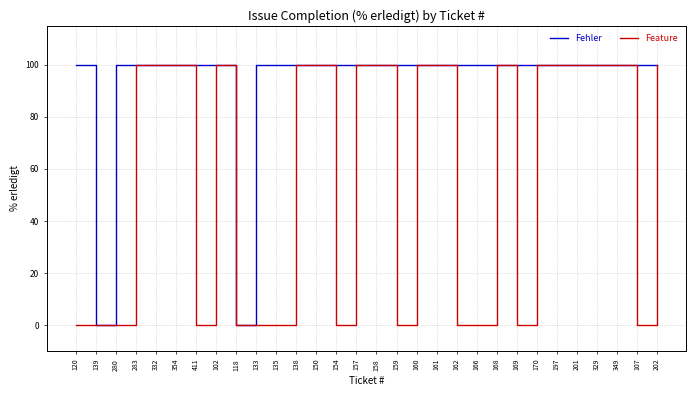

Is the value of Fehler at 154 greater than the value of Feature at 162?

Yes